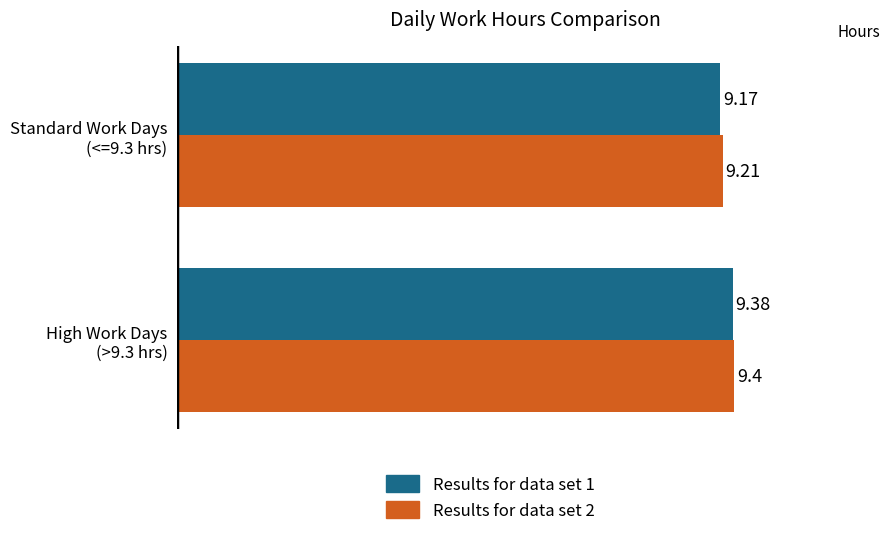

Which series has the largest total across all categories?

Results for data set 2